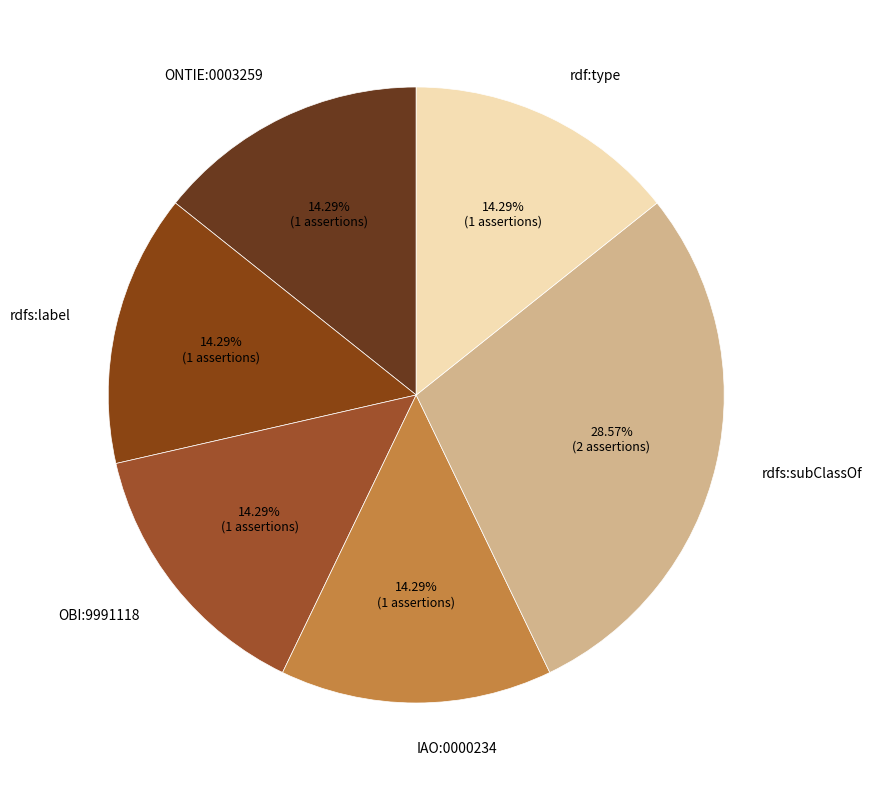

What portion of the pie excludes IAO:0000234?

85.7%